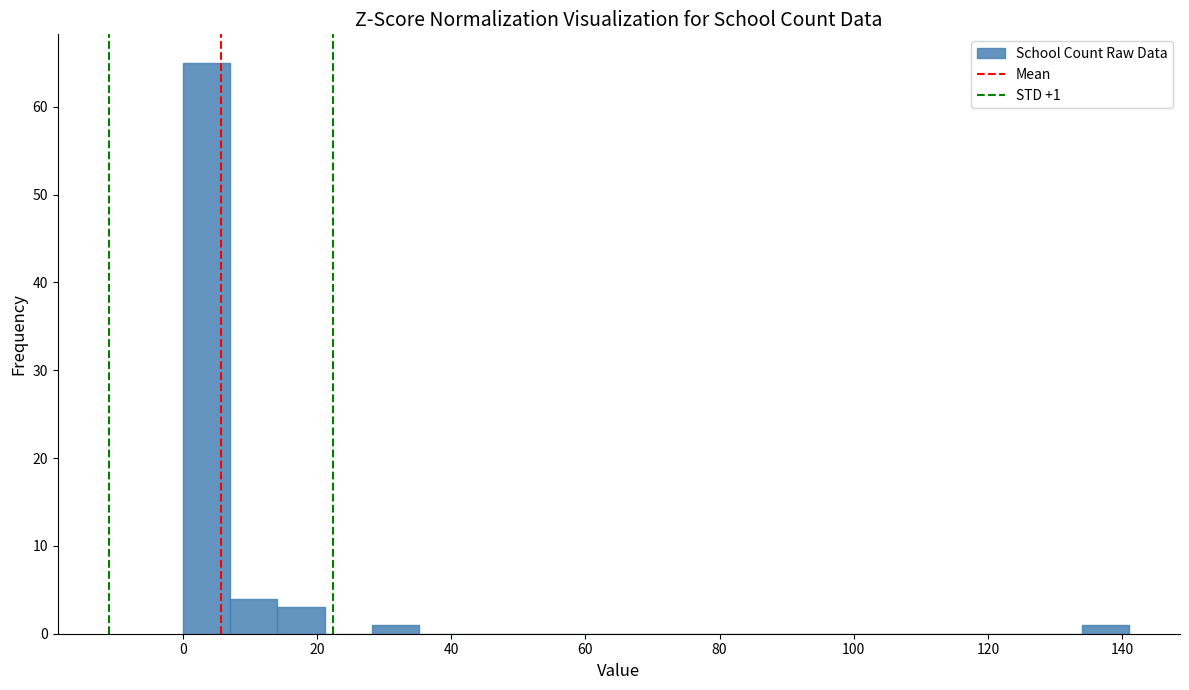

Around what value on the x-axis is the tallest bar? Give the approximate position of its centre, as read against the axis.

4